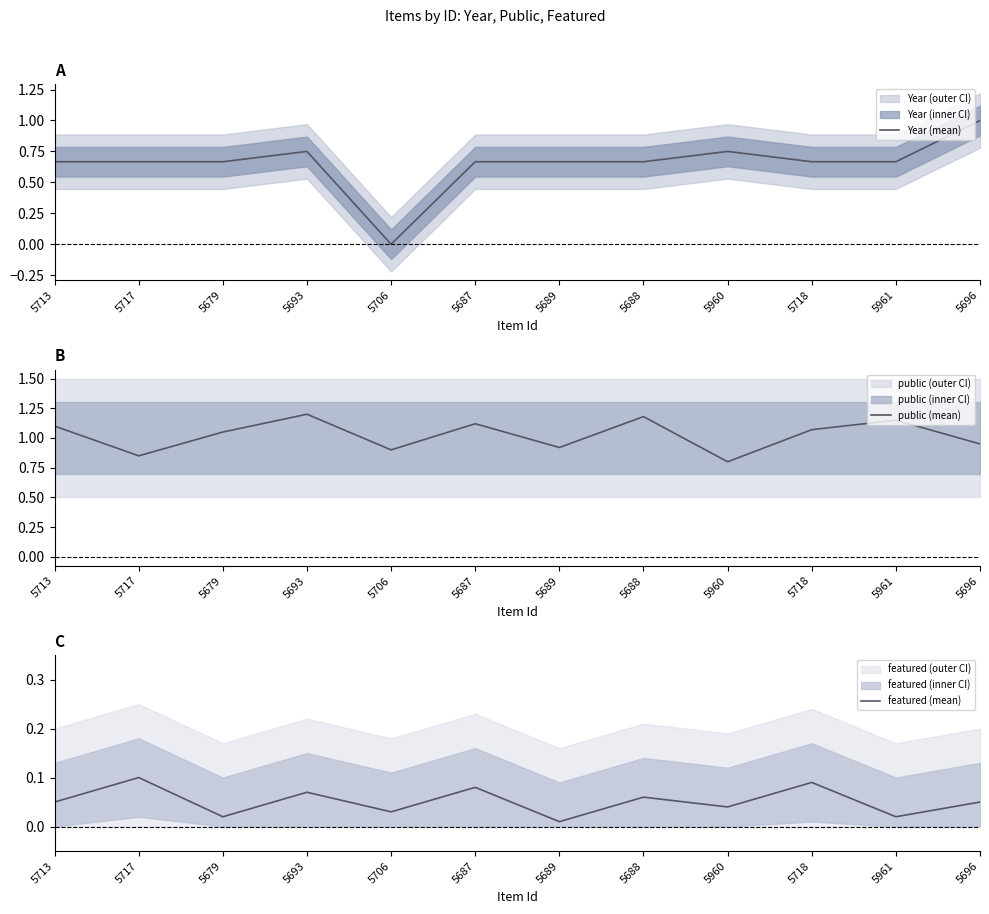

How many intersections are there between Year (mean) and public (mean)?

1